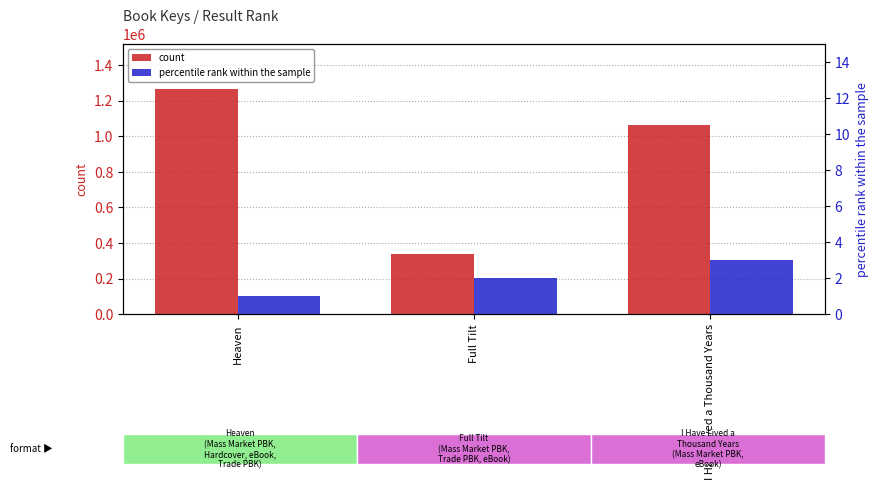

At Heaven, list the series in order from smallest to largest.

percentile rank within the sample, count